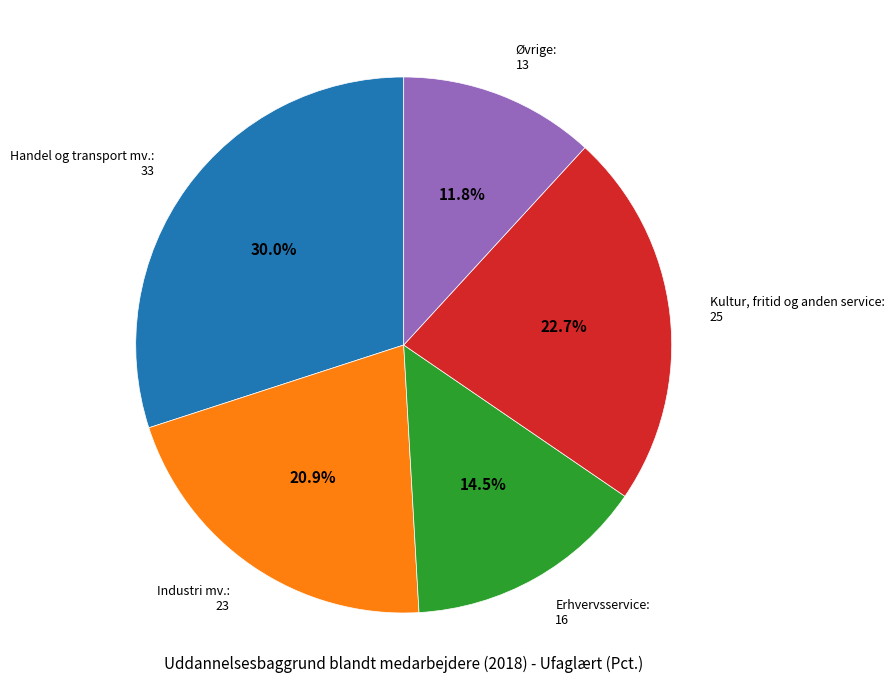

Which has a higher value, Erhvervsservice or Kultur, fritid og anden service?

Kultur, fritid og anden service